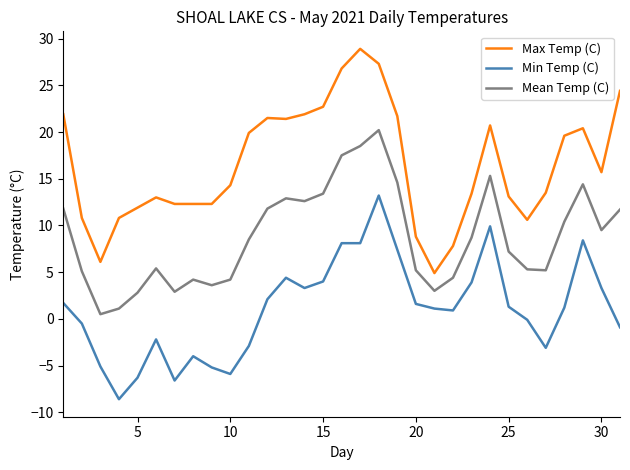

What is the minimum value for Min Temp (C)?

-8.6